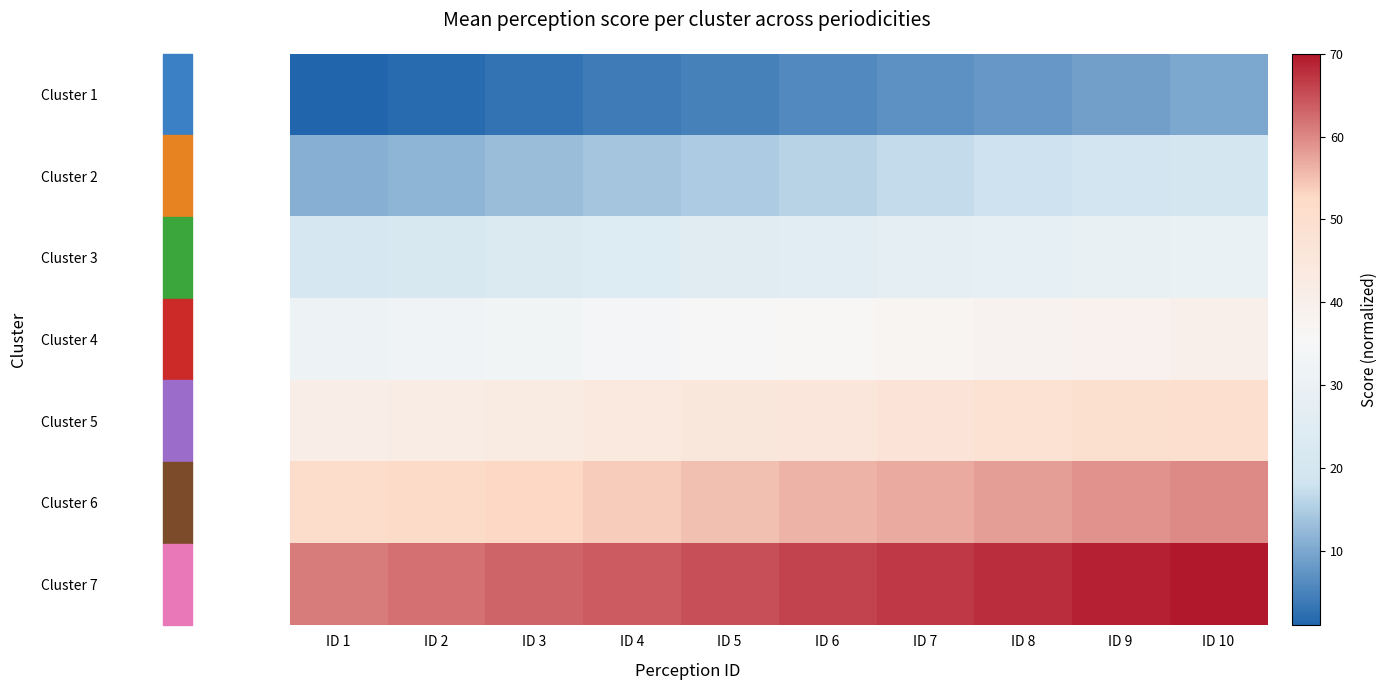

At which category is the sum across all series the highest?

ID 10